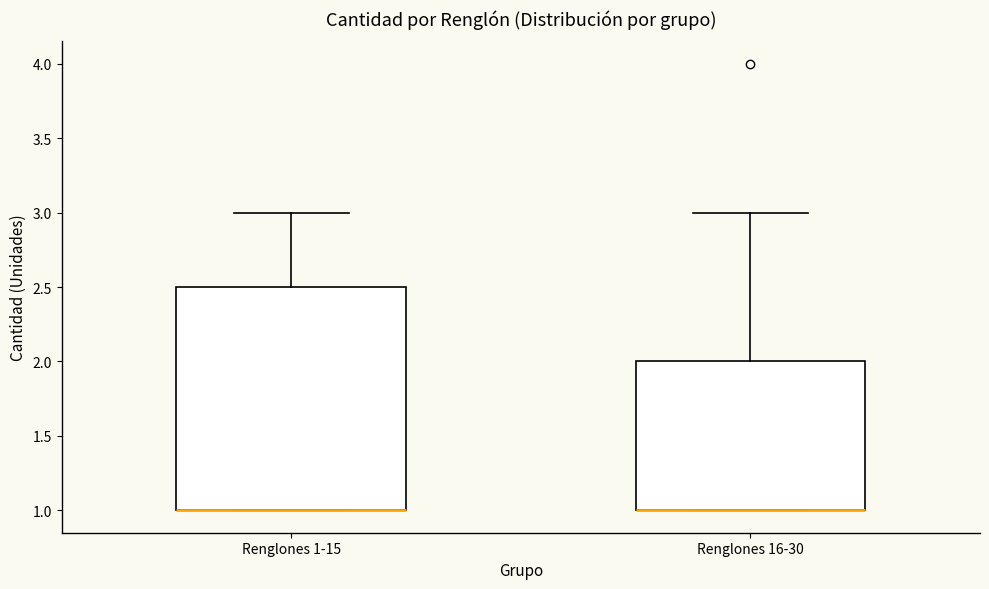

Reading left to right, transcribe this box plot: for each box, give where its median line is, the range the box spans, and where its two whiskers end, as read against the y-axis. The values are not printed on the chart, so give them approximately, as read against the axis.

Renglones 1-15: median 1.0 (drawn on the box's lower edge), box 1.0 to 2.5, whiskers 1.0 to 3.0
Renglones 16-30: median 1.0 (drawn on the box's lower edge), box 1.0 to 2.0, whiskers 1.0 to 3.0